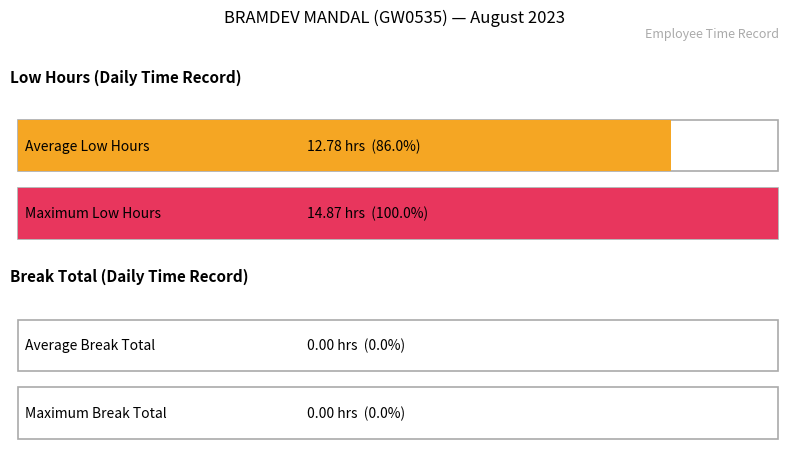

Where does the data first go above 14?

1